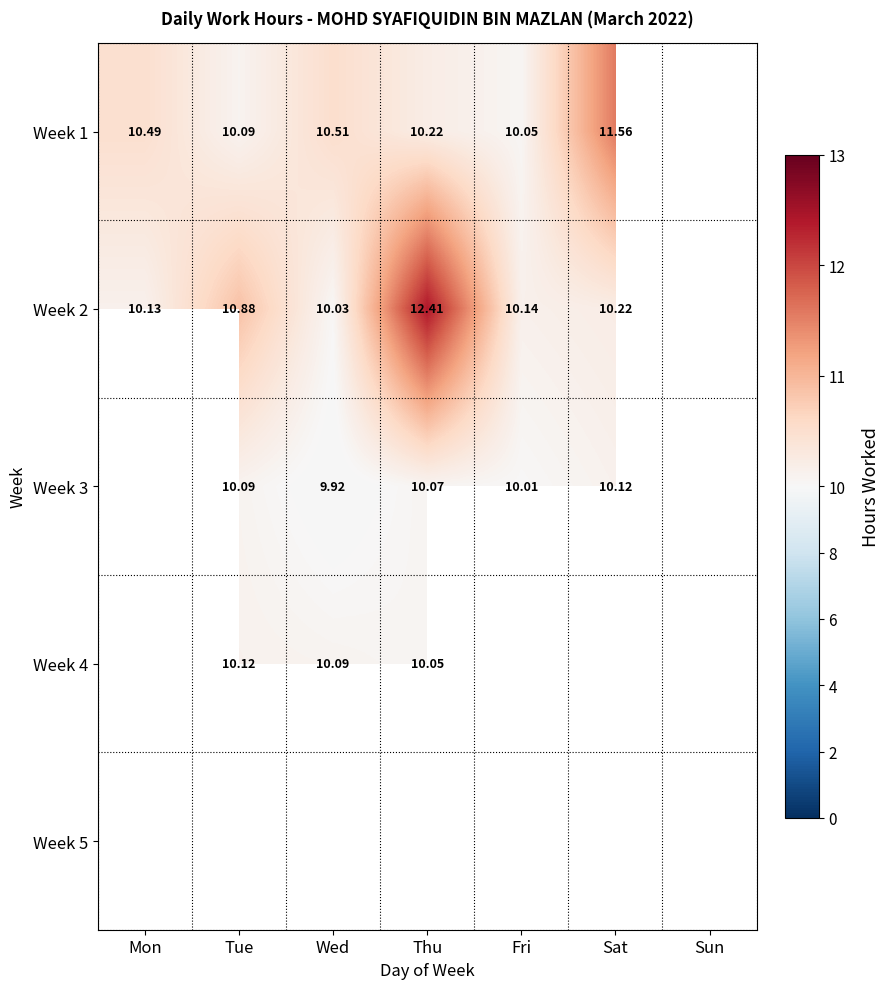

True or false: Week 2 has a value of 10.1 at Fri.

True